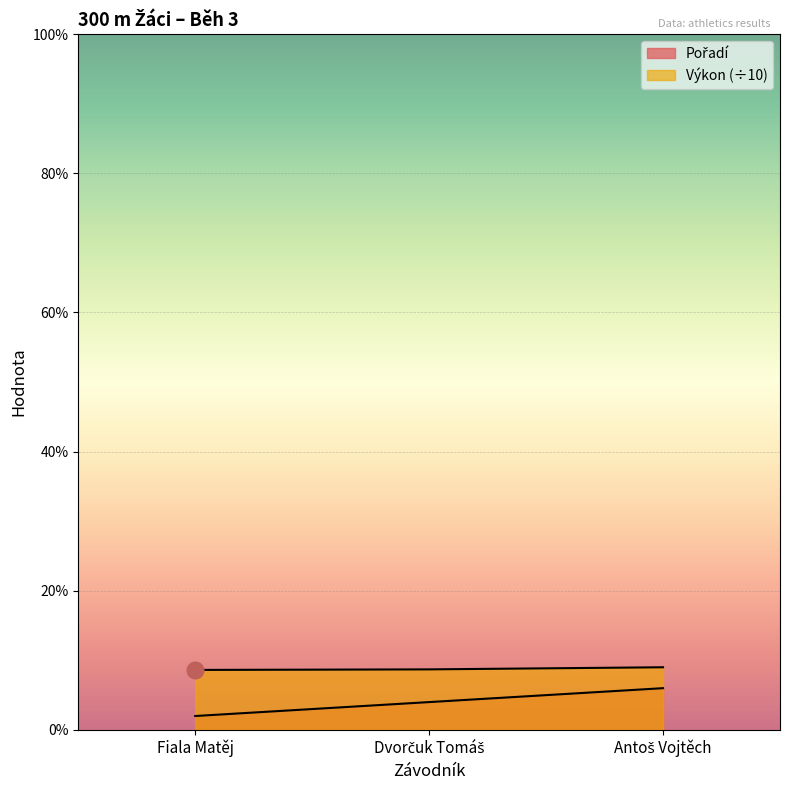

Count the number of data series in this chart.

2